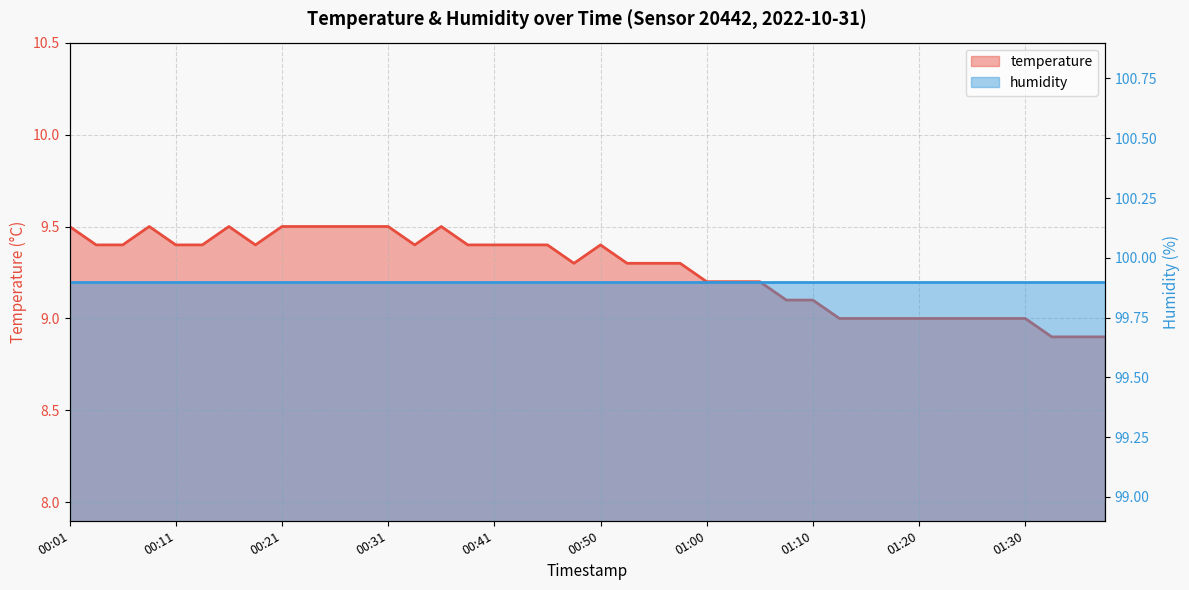

List the labels in order of value, largest first.

00:01, 00:08, 00:16, 00:21, 00:23, 00:26, 00:28, 00:31, 00:36, 00:03, 00:06, 00:11, 00:13, 00:18, 00:33, 00:38, 00:41, 00:43, 00:45, 00:50, 00:48, 00:53, 00:55, 00:58, 01:00, 01:03, 01:05, 01:07, 01:10, 01:12, 01:15, 01:17, 01:20, 01:22, 01:25, 01:27, 01:30, 01:32, 01:35, 01:37